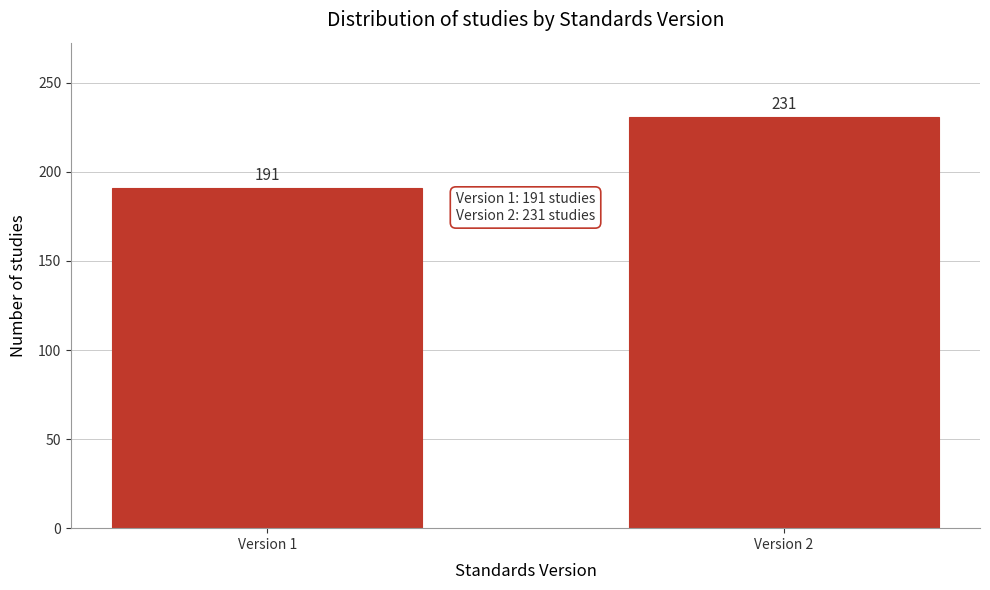

Reading right to left, transcribe all the data shown in this chart.

Version 2=231	Version 1=191